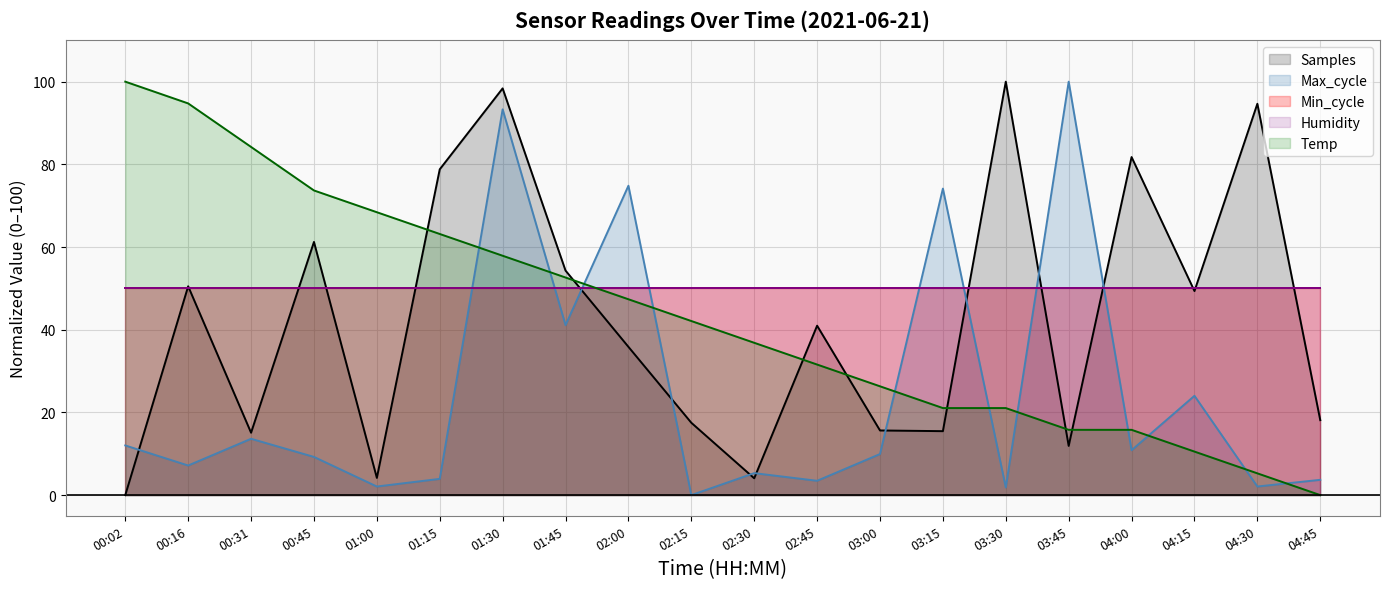

The value of Samples at 04:15 is 49.4. True or false?

True